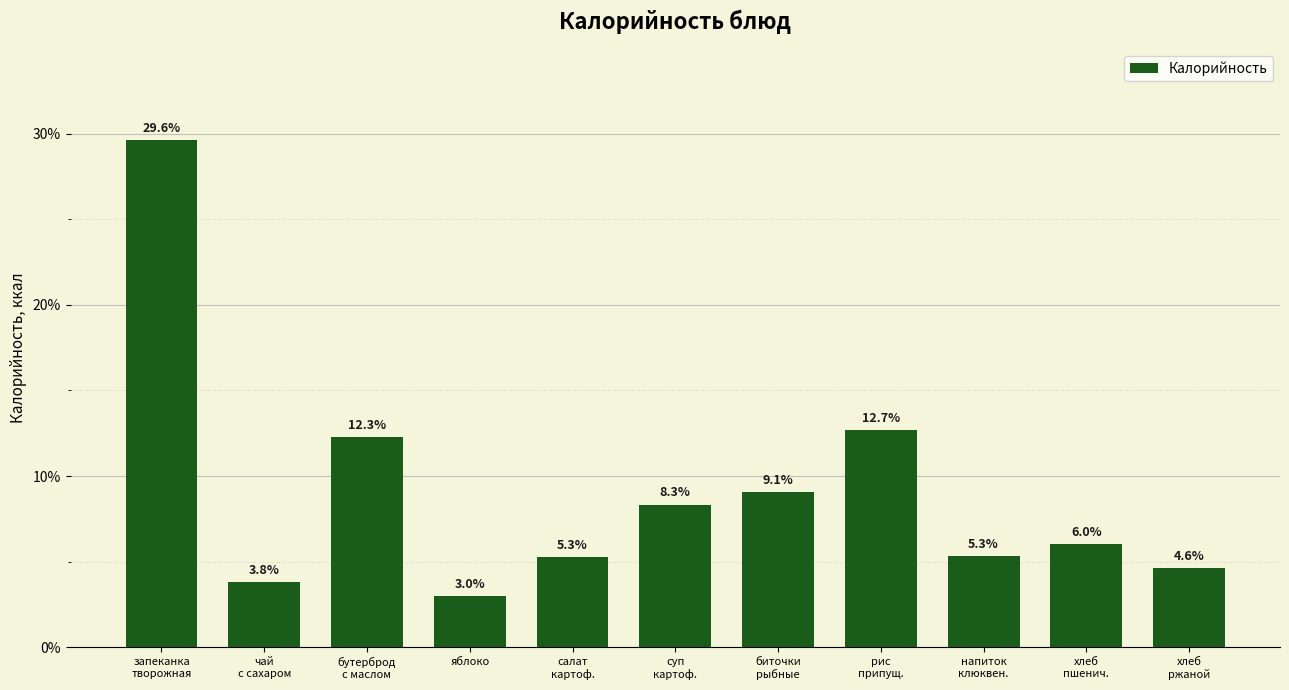

What is the label of the 5th bar from the right?

биточки
рыбные